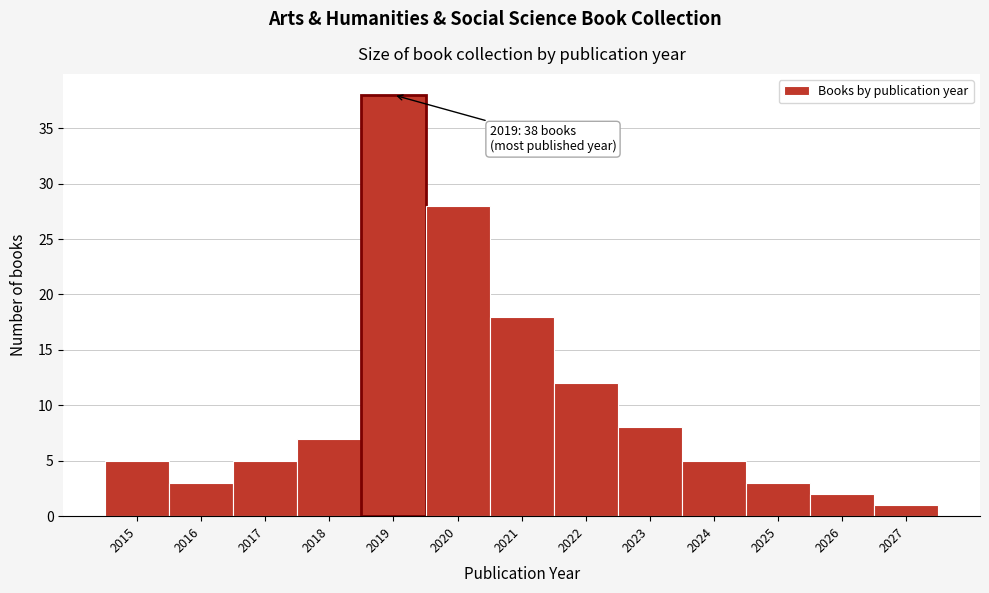

Which range on the x-axis has the tallest bar?

2018.5 to 2019.5